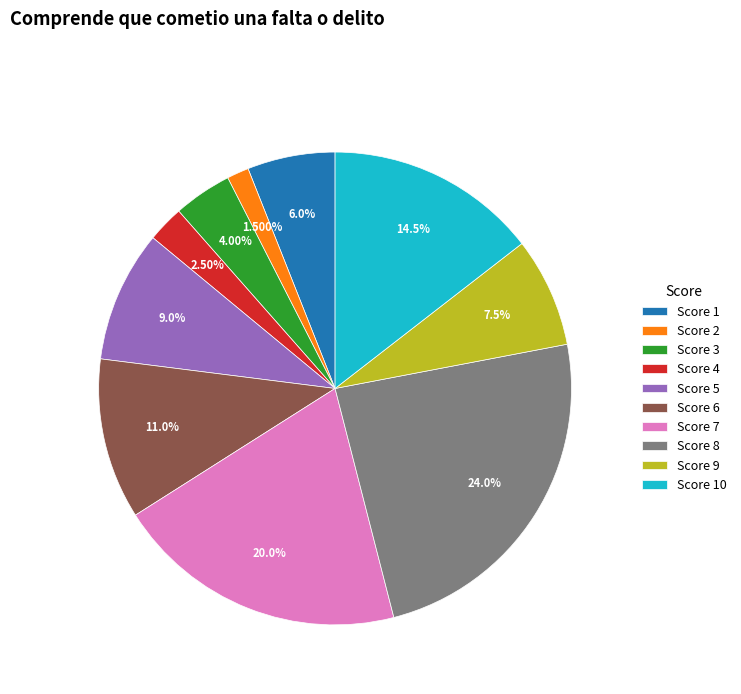

Is the sum of Score 4 and Score 7 greater than half?

No